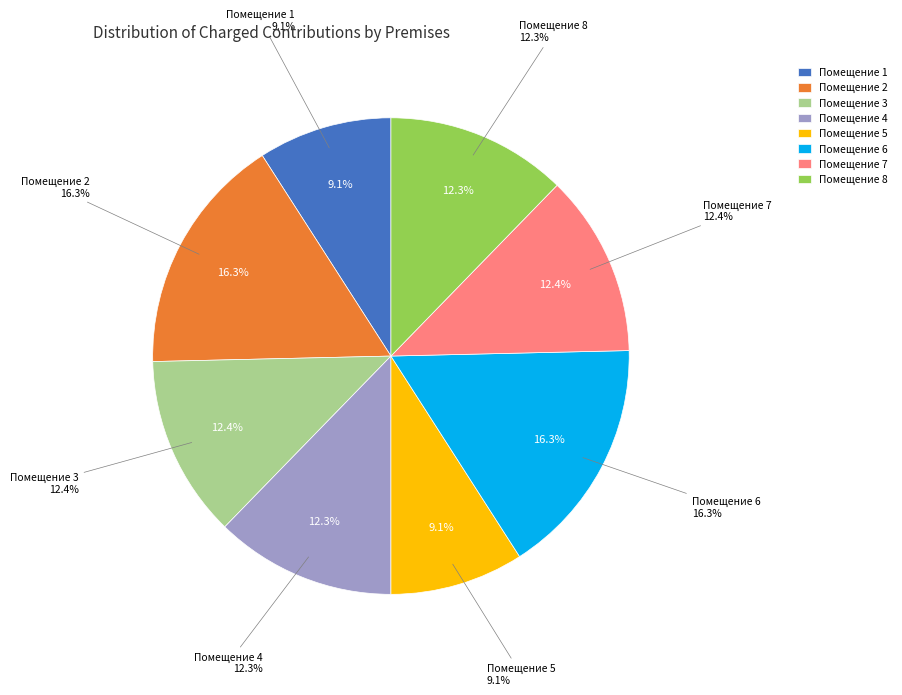

Rank the categories by value from highest to lowest.

2, 6, 3, 7, 4, 8, 1, 5